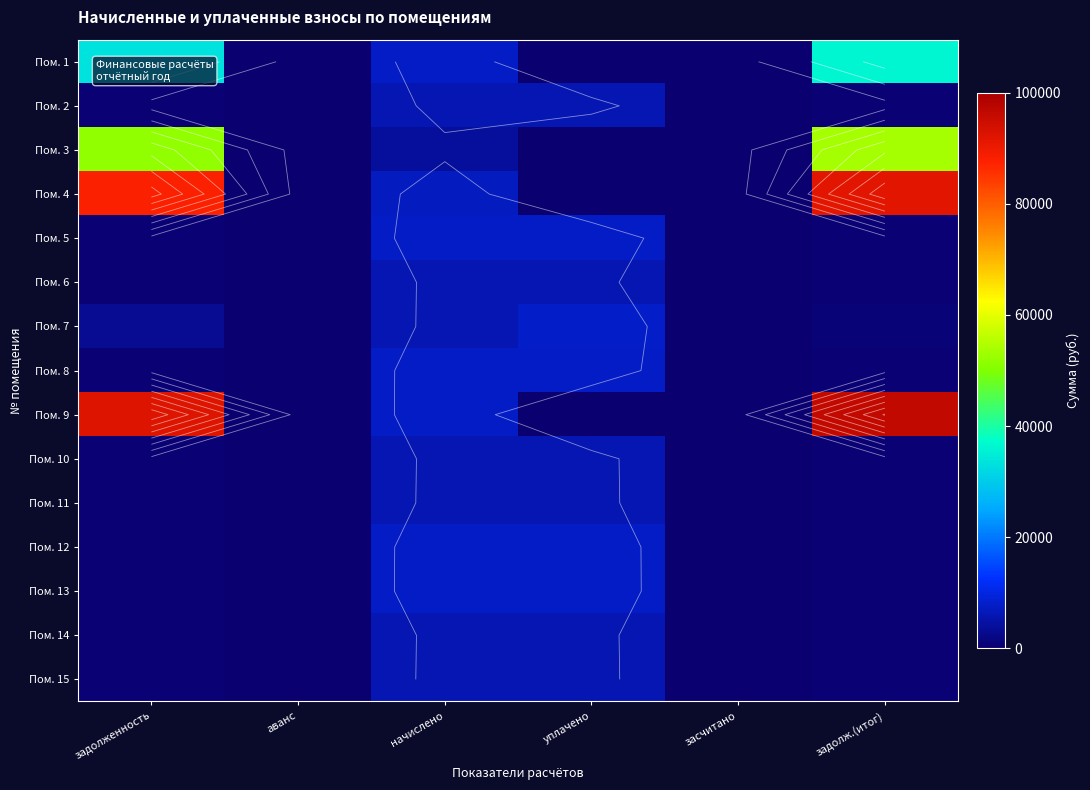

What is the average value of the Пом. 1 series?

12822.0